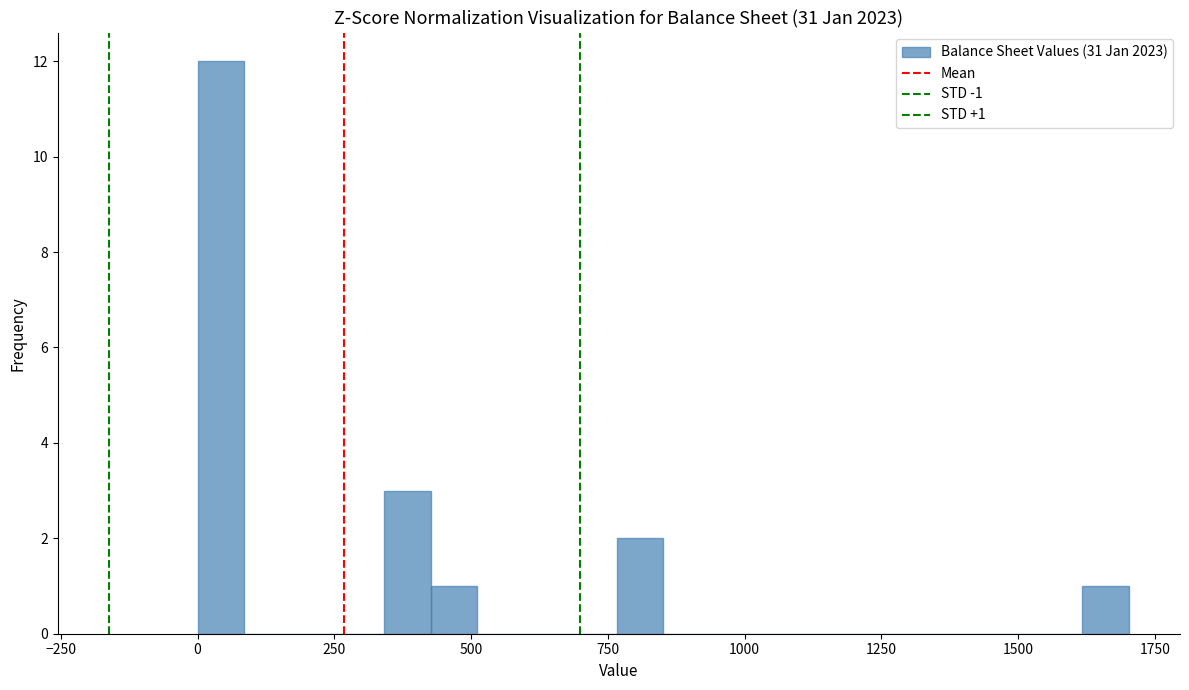

Around what value on the x-axis is the tallest bar? Give the approximate position of its centre, as read against the axis.

50